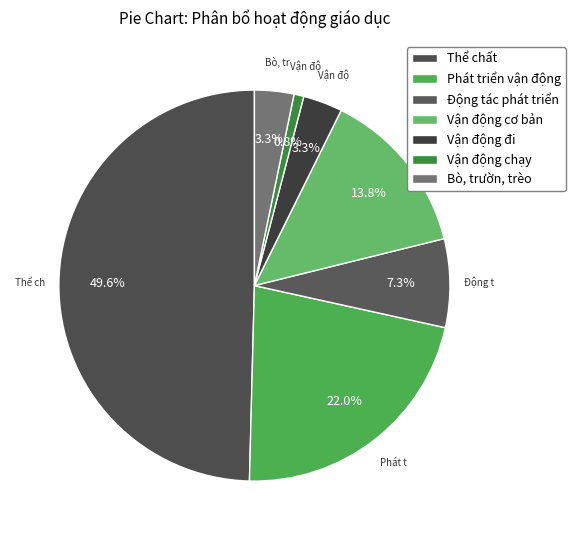

How many slices are in this pie chart?

7